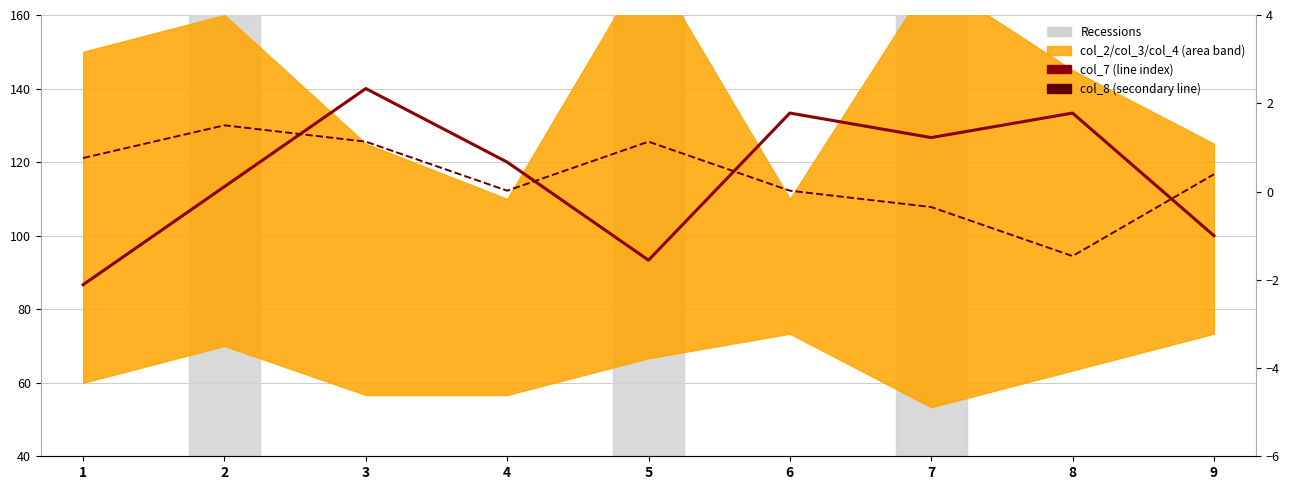

How many intersections are there between col_8 (secondary line) and col_7 (line index)?

4